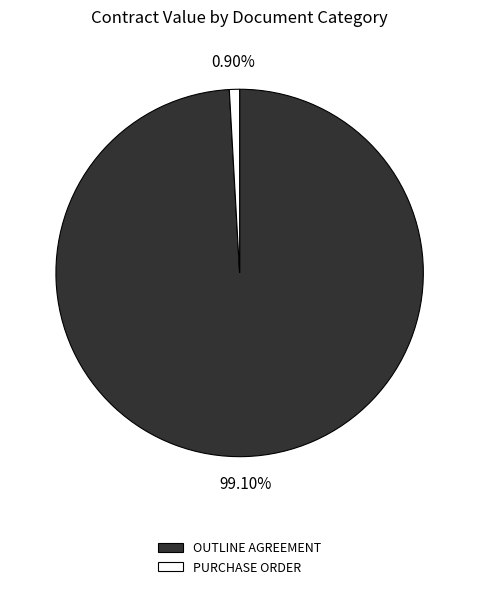

The OUTLINE AGREEMENT slice represents 99% of the pie. True or false?

True